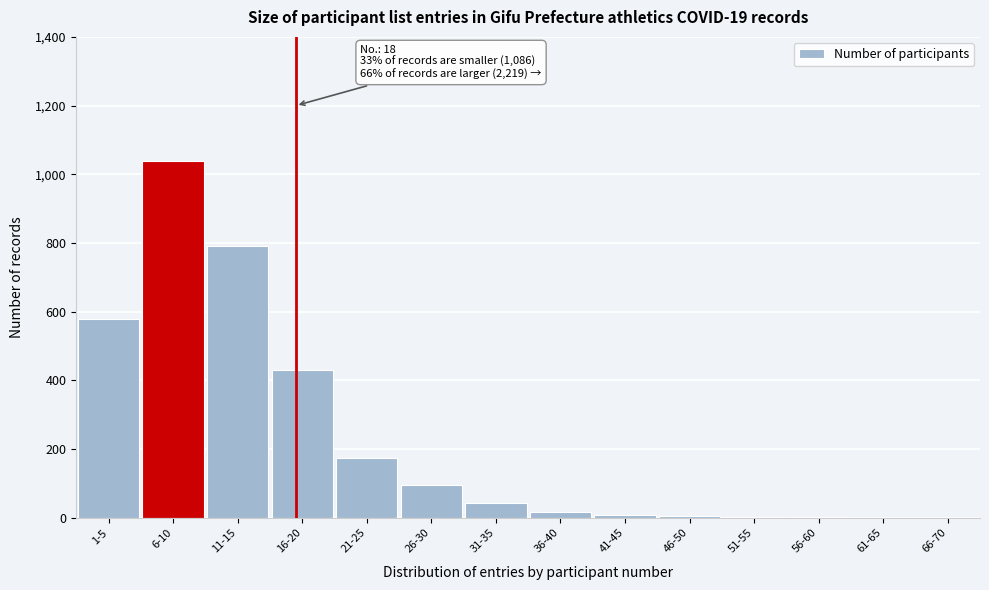

Where is the data nearest to the value 520?

1-5